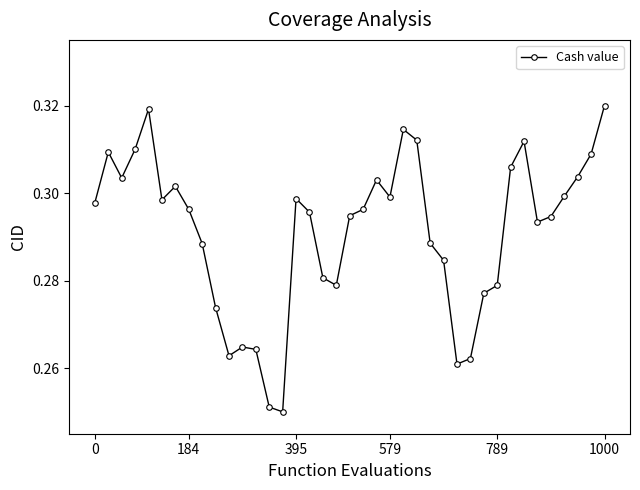

What is the sum of all values?

11.4